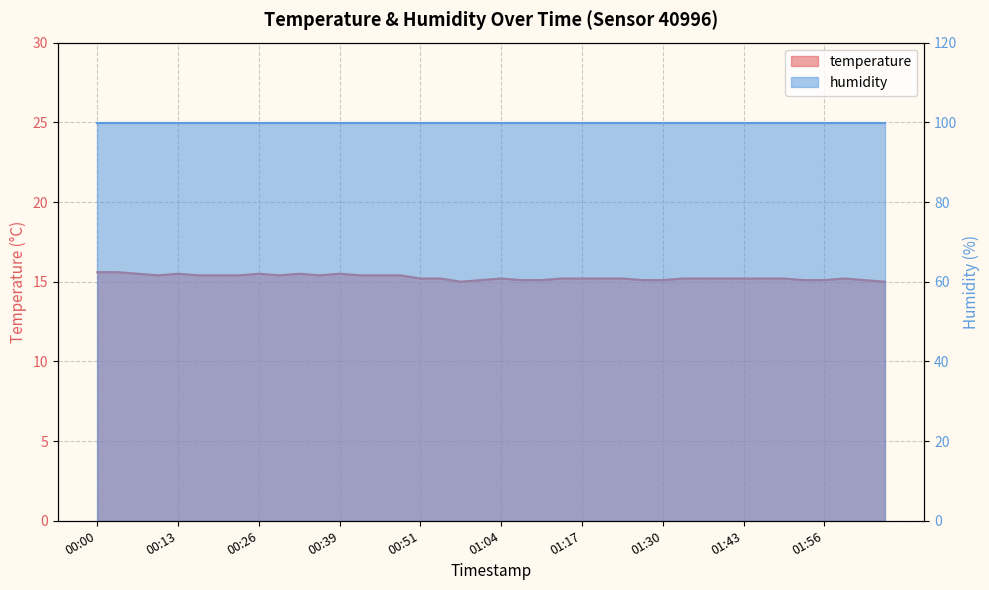

What is the difference between the values at 00:13 and 01:04?

0.3